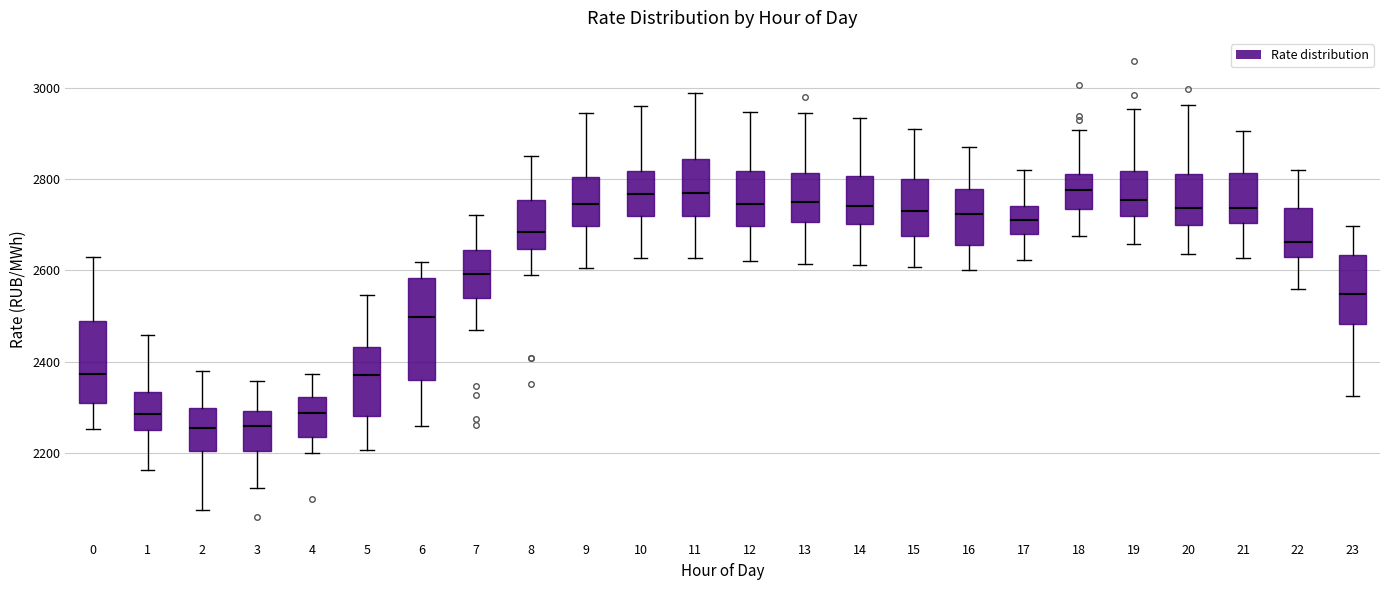

Which box is the tallest, from its lower edge to its upper edge?

6